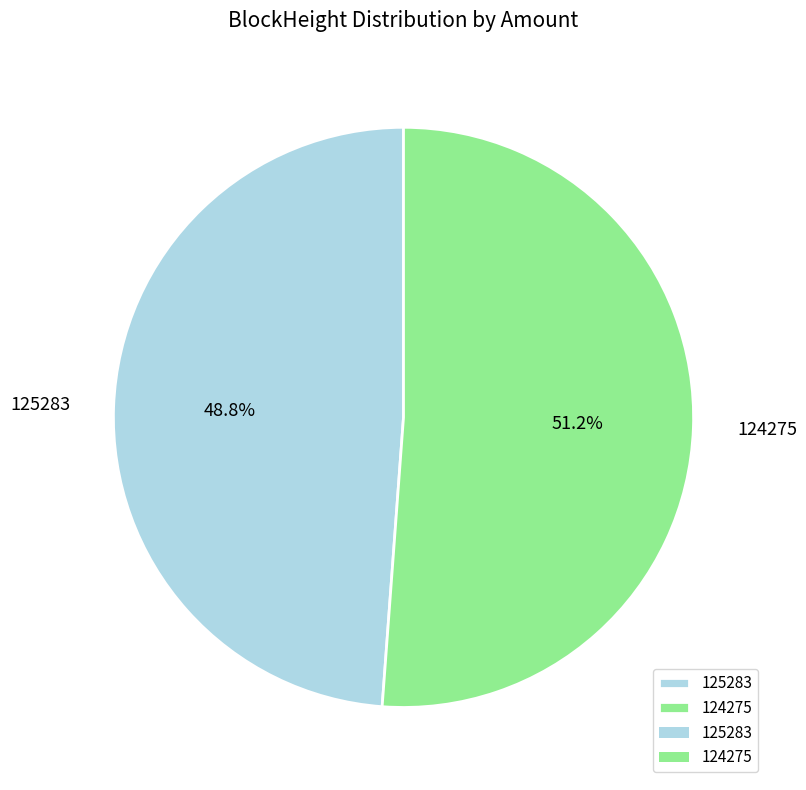

True or false: 125283 accounts for 7% of the total.

False